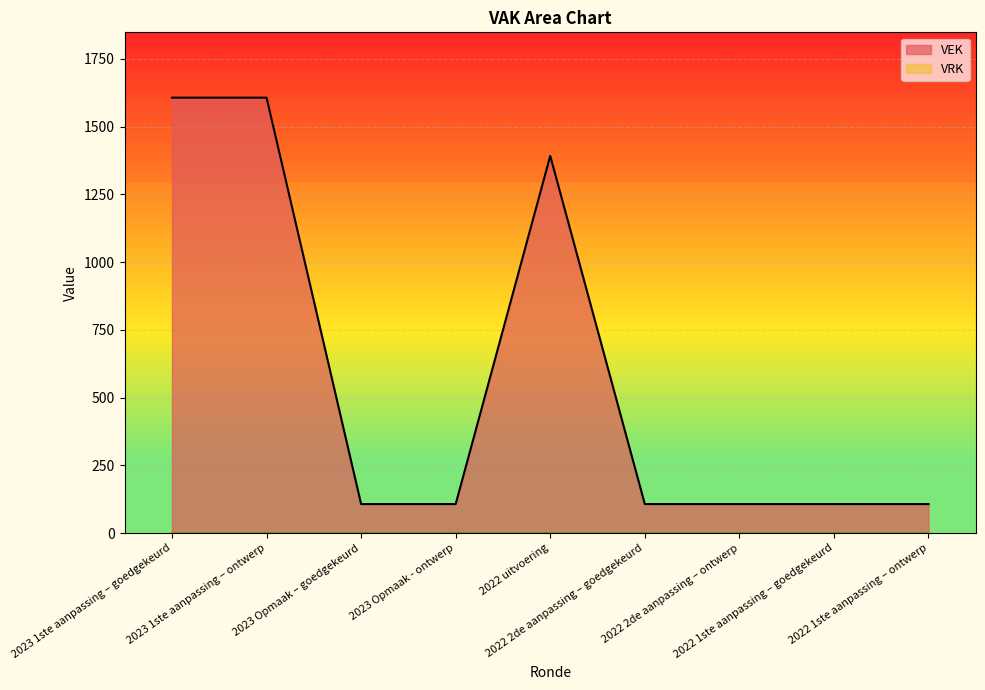

What is the minimum value shown in the chart?

0